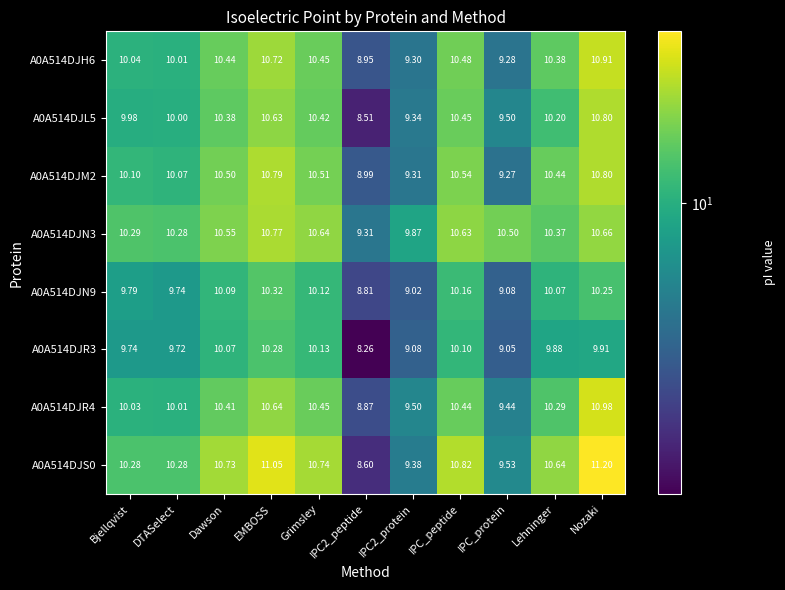

What is the spread (max minus min) of values at IPC_peptide?

0.7